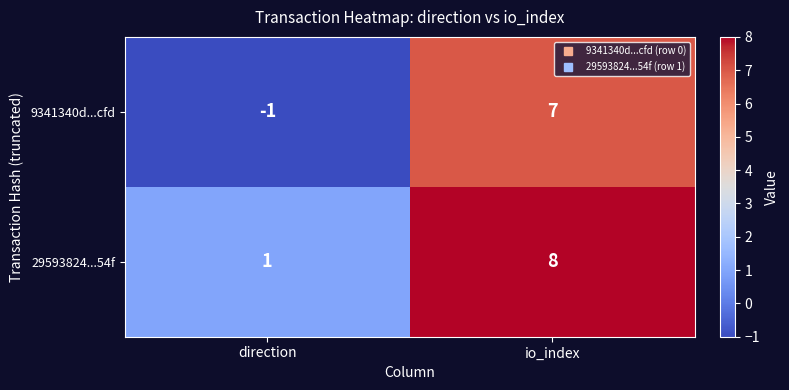

What is the spread (max minus min) of values at io_index?

1